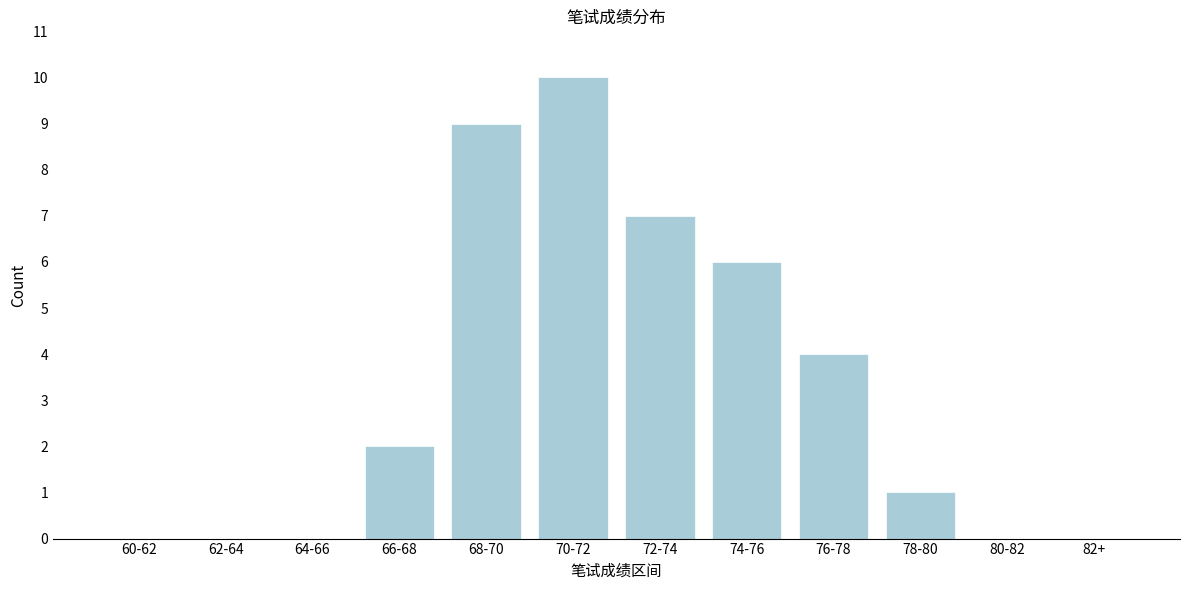

Reading left to right, what are all the values shown in this chart?

60-62=0	62-64=0	64-66=0	66-68=2	68-70=9	70-72=10	72-74=7	74-76=6	76-78=4	78-80=1	80-82=0	82+=0